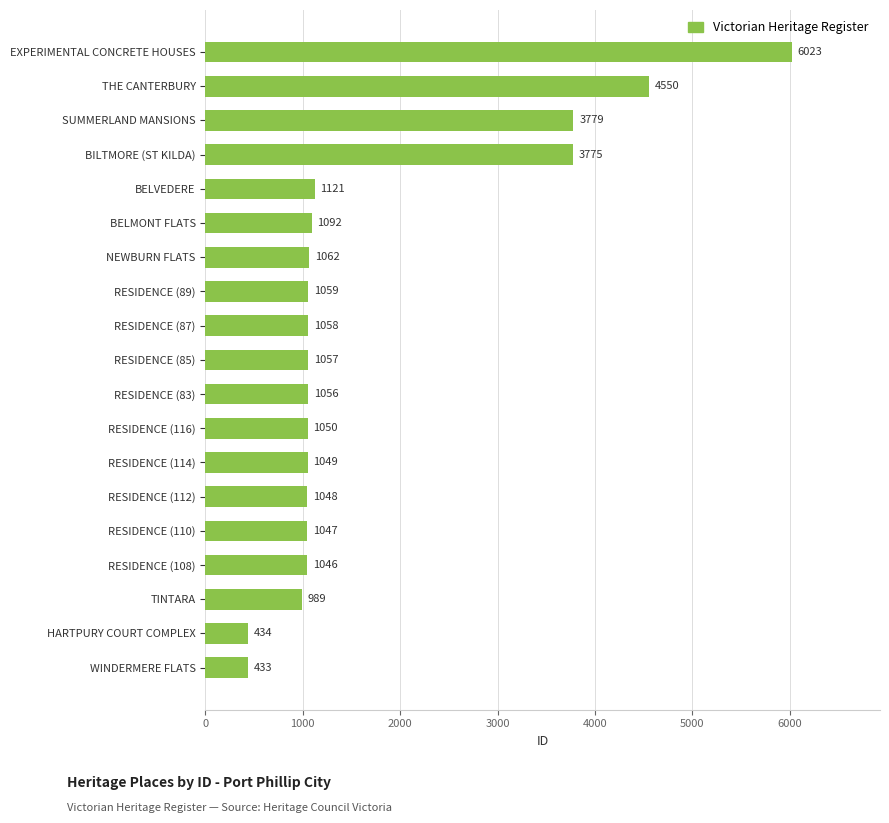

What is the value of the 7th bar from the top?

1062